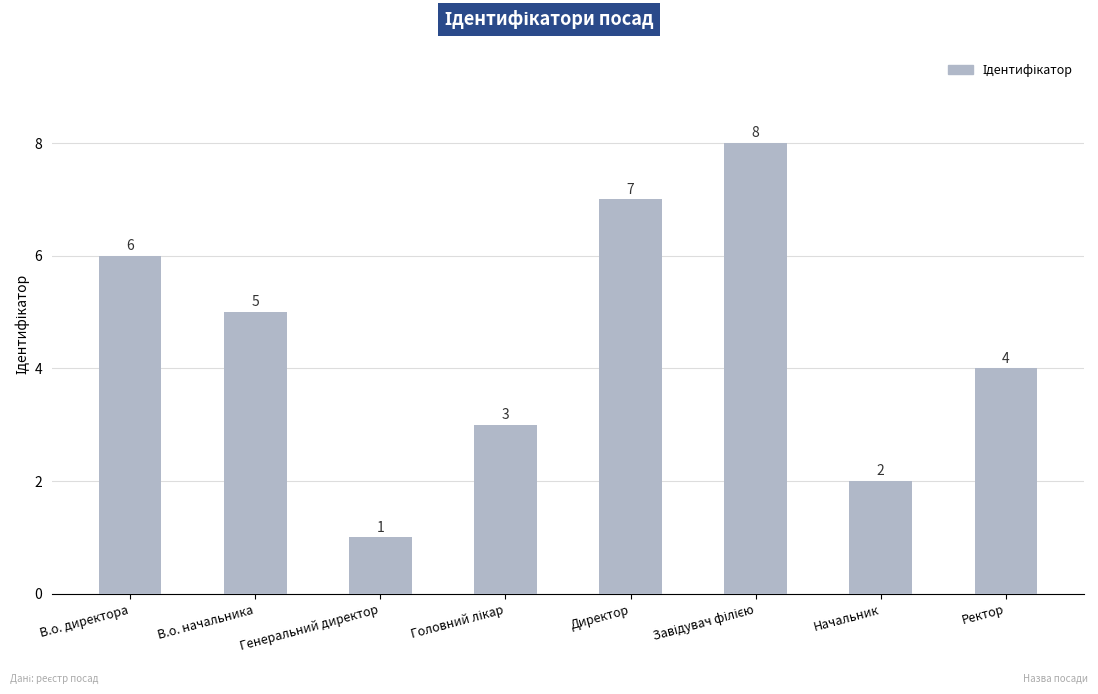

How many data points does each series have?

8